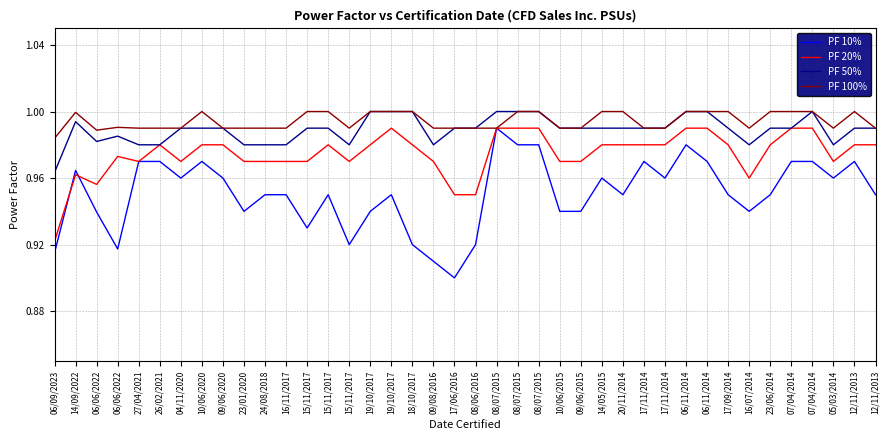

How many lines are shown in the chart?

4